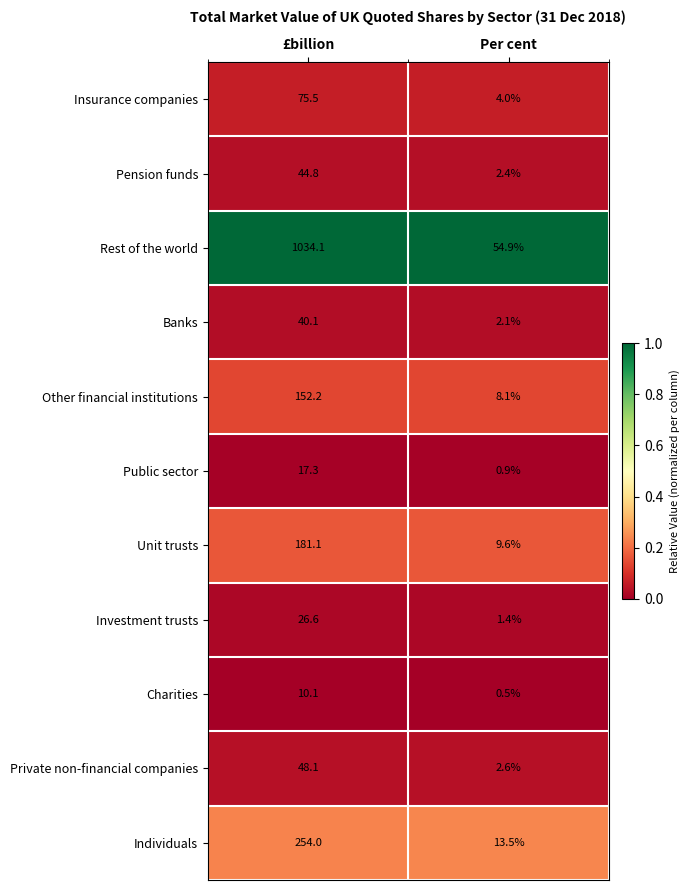

Is it true that Other financial institutions equals 152.2 at £billion?

True